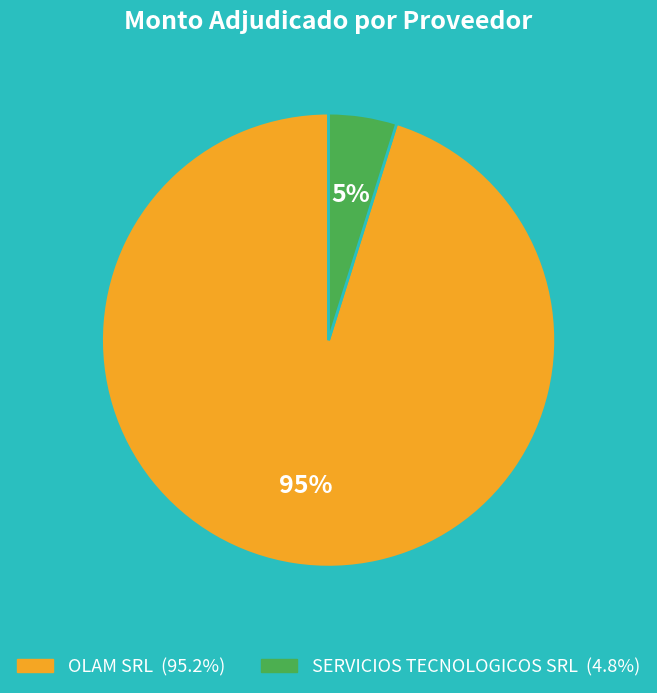

Does any single category account for the majority?

Yes